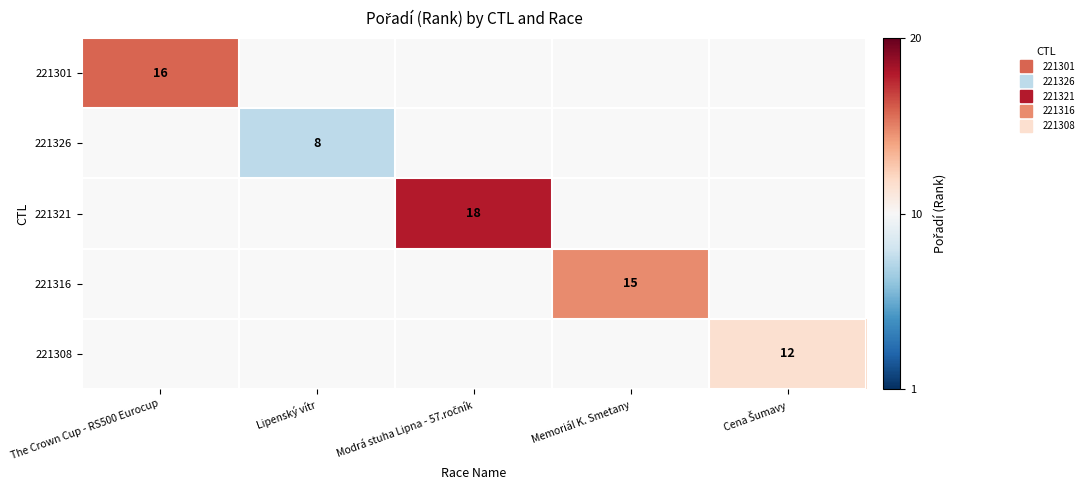

Read the 221308 value at Cena Šumavy.

12.0